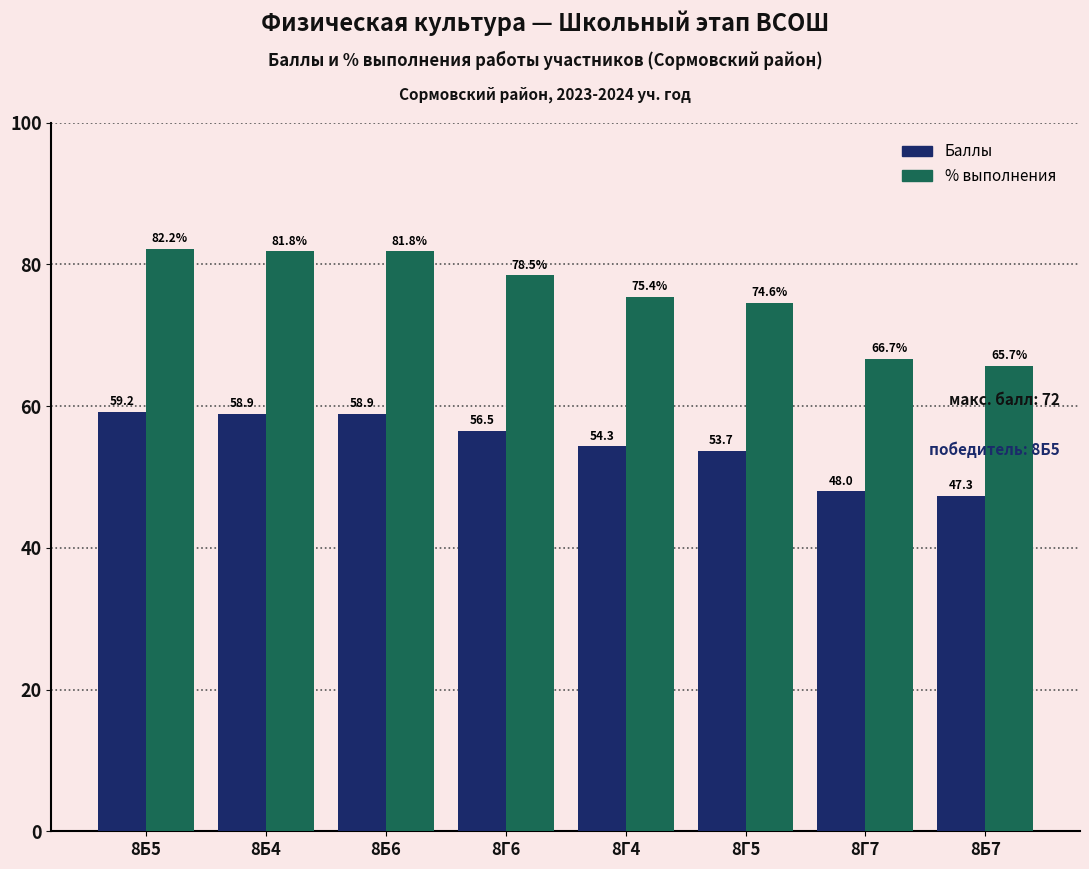

How many data points does each series have?

8